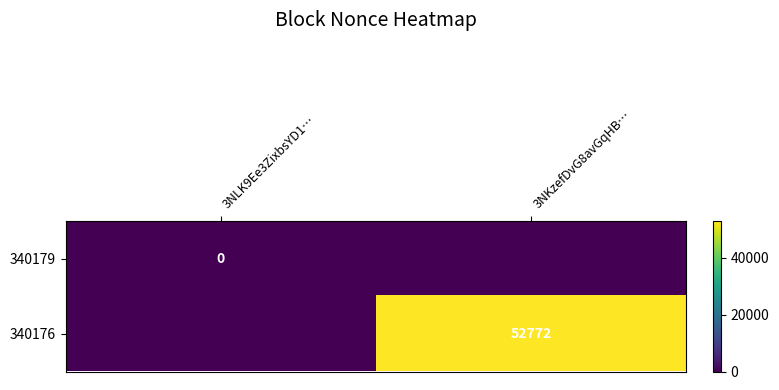

The 340176 series shows 52772 at 3NKzefDvG8avGqHB…. True or false?

True